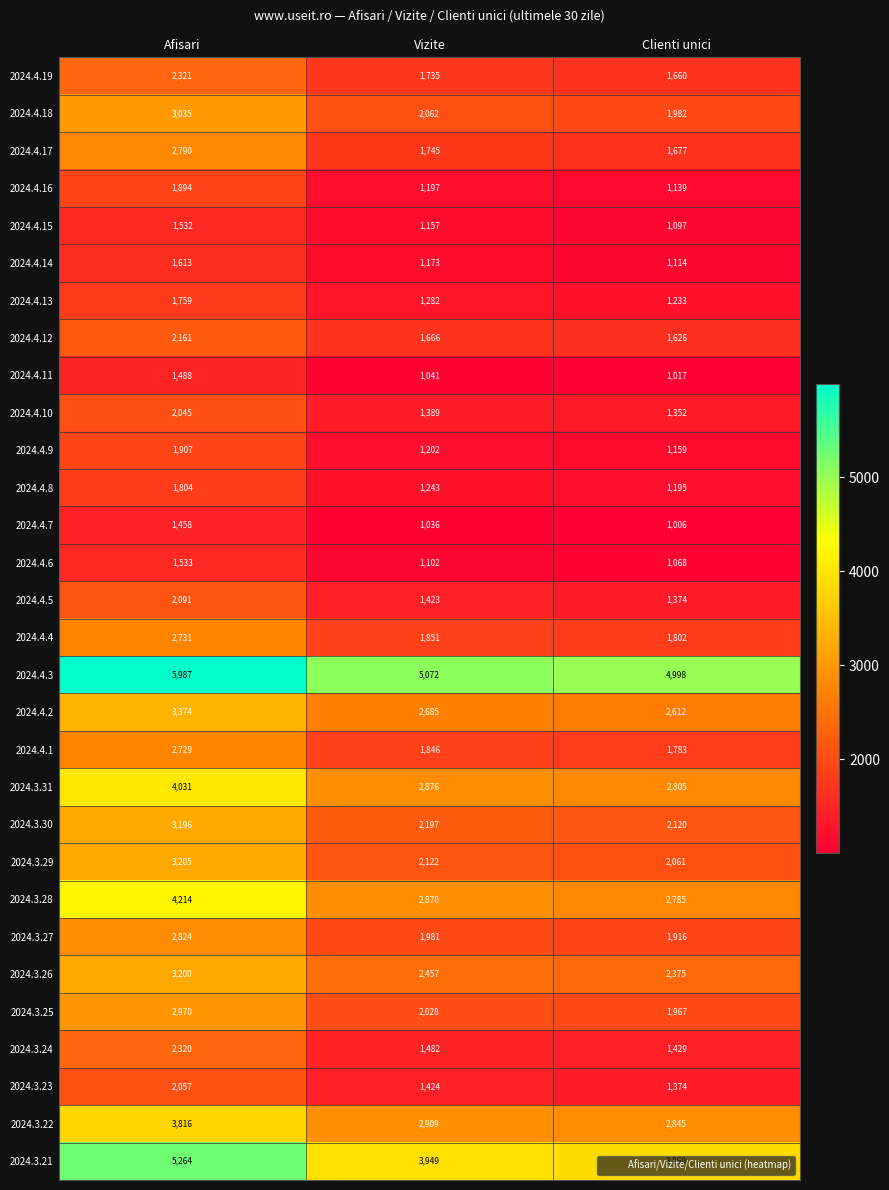

What is the maximum value shown in the chart?

5987